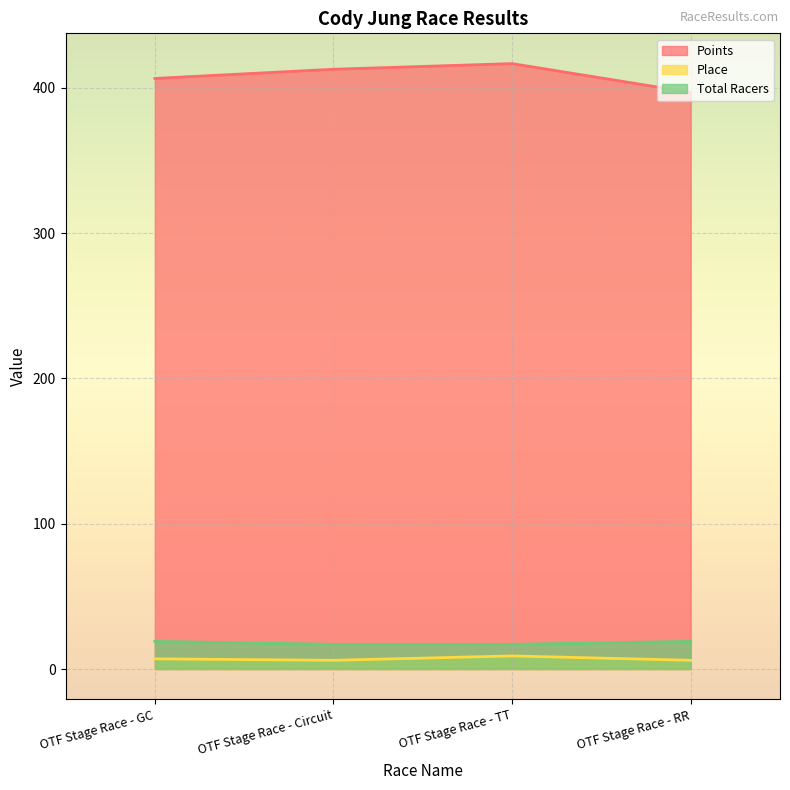

At which category does Points reach its first local peak?

OTF Stage Race - TT